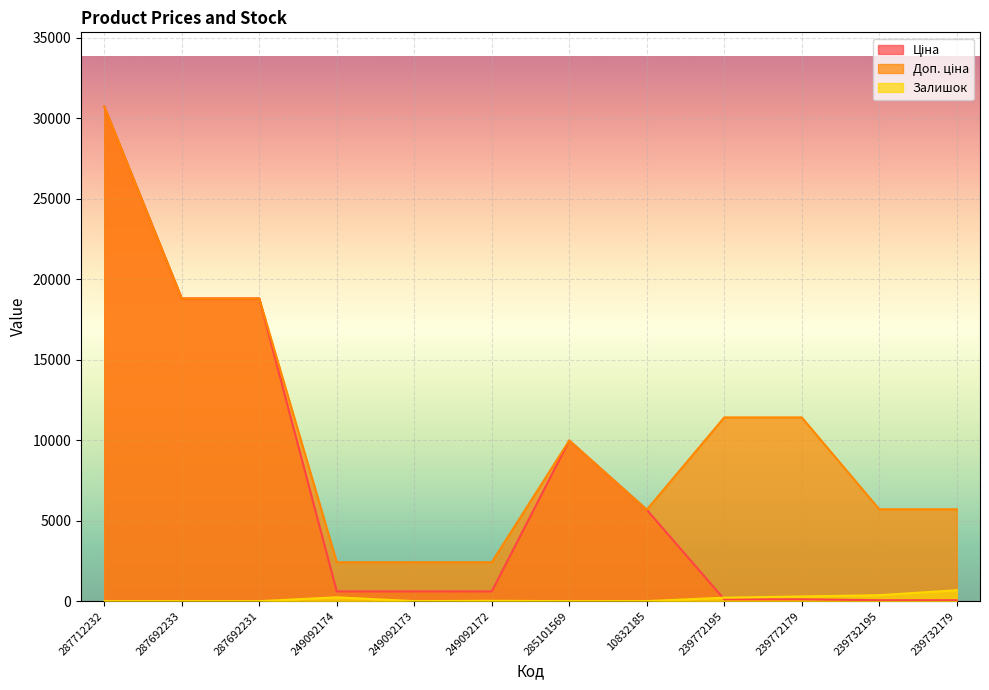

What is the sum of the Ціна values at 287692231 and 285101569?

28771.8